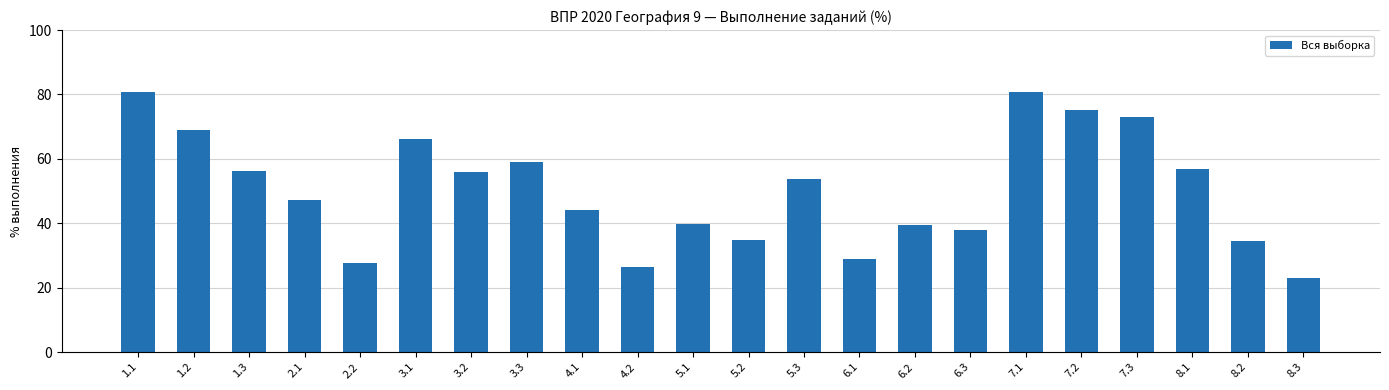

What is the sum of the values at 8.3 and 6.3?

61.0